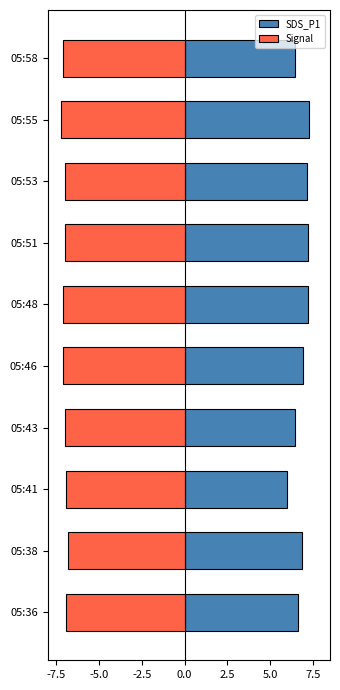

Is the value of SDS_P1 at 05:41 greater than the value of Signal at 05:43?

Yes